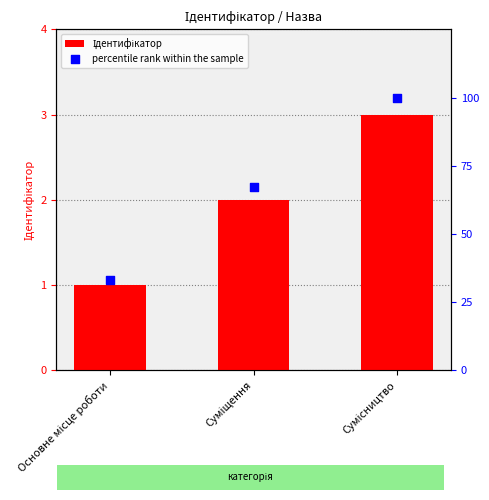

Which series contains the lowest Y value?

Ідентифікатор